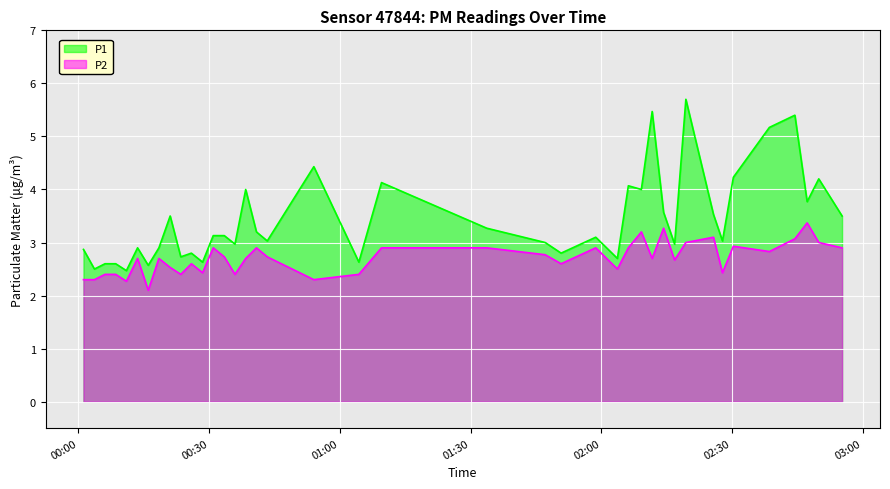

Rank the series by their average value, from highest to lowest.

P1, P2